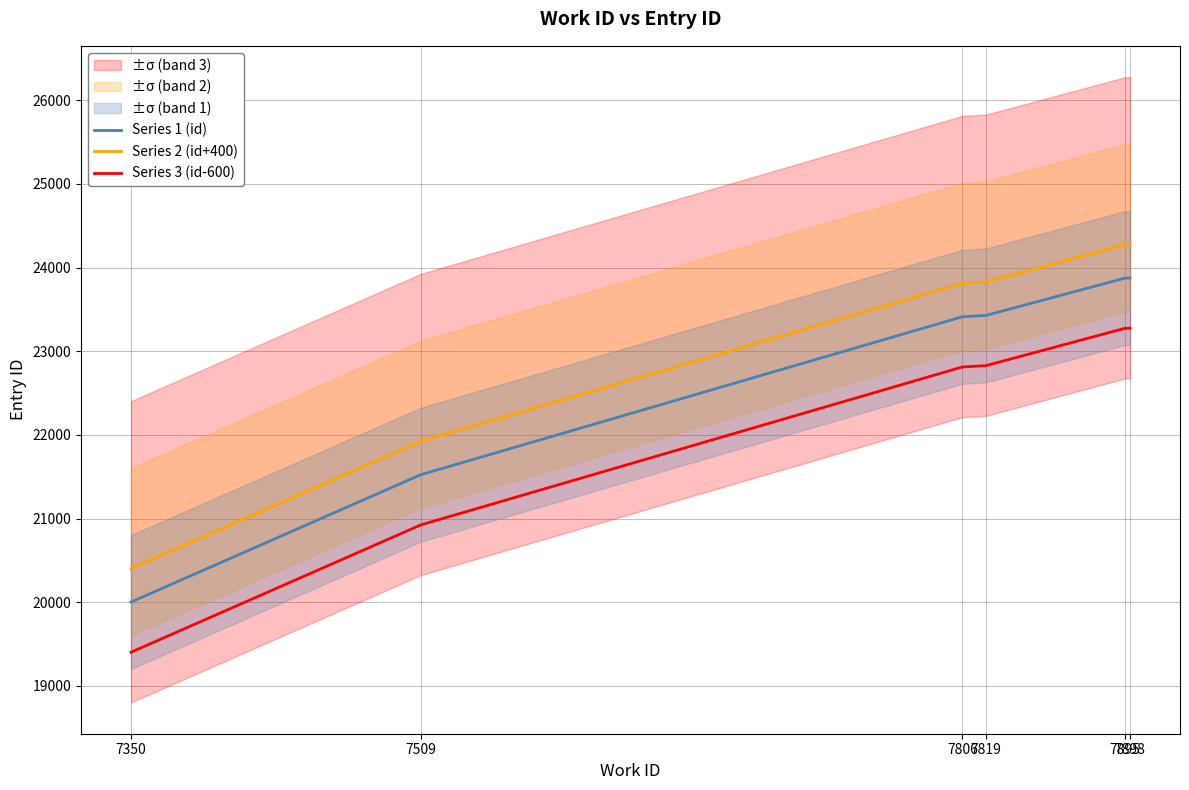

What is the difference between the maximum and minimum values in the Series 3 (id-600) series?

3873